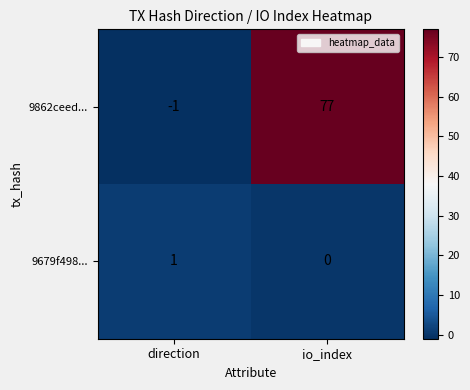

Which series has the largest total across all categories?

9862ceed...